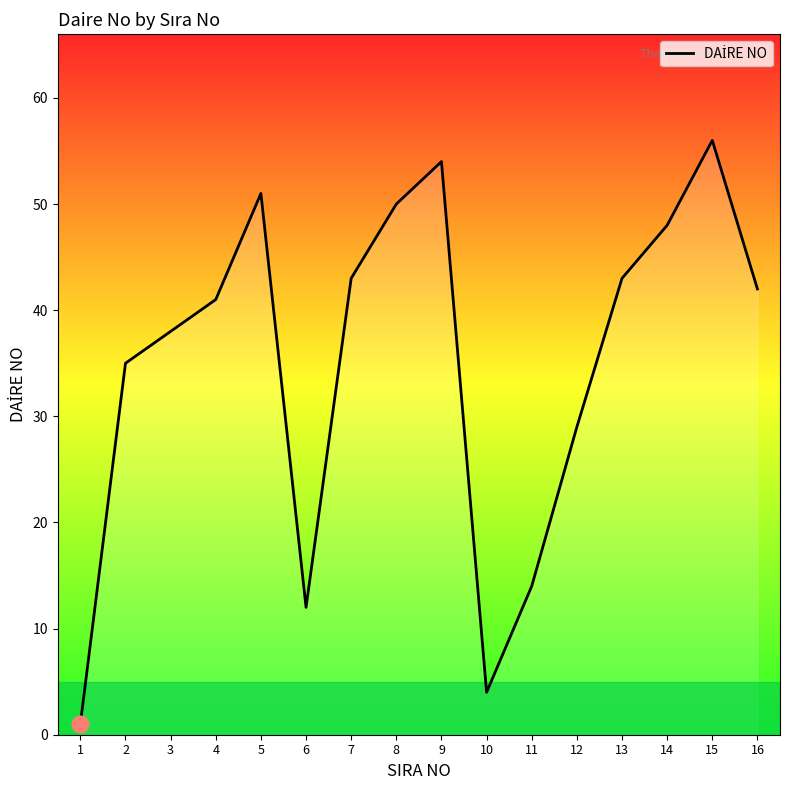

What is the sum of all values?

561